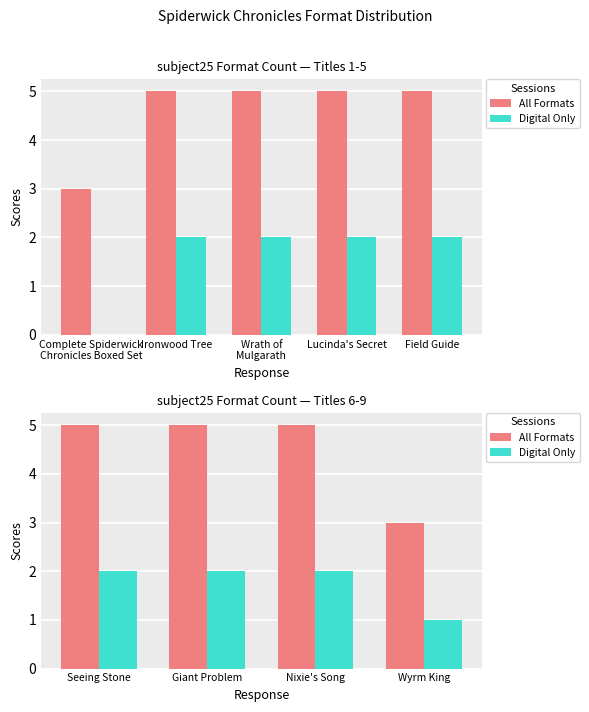

Rank the series by their maximum value, from highest to lowest.

All Formats, Digital Only